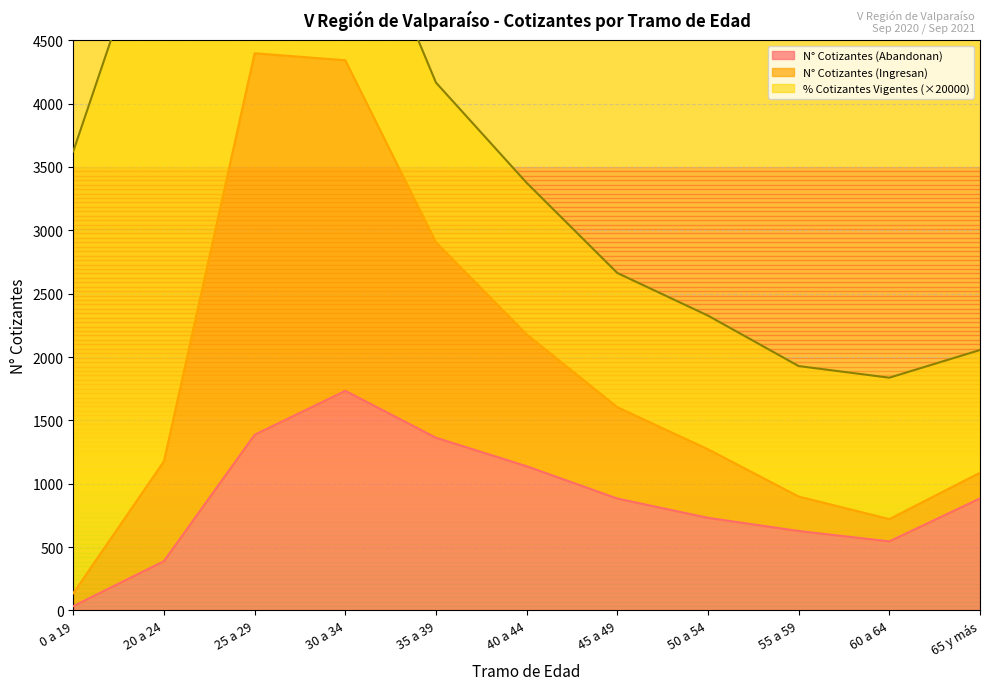

Which category has the highest value in the N° Cotizantes (Abandonan) series?

30 a 34